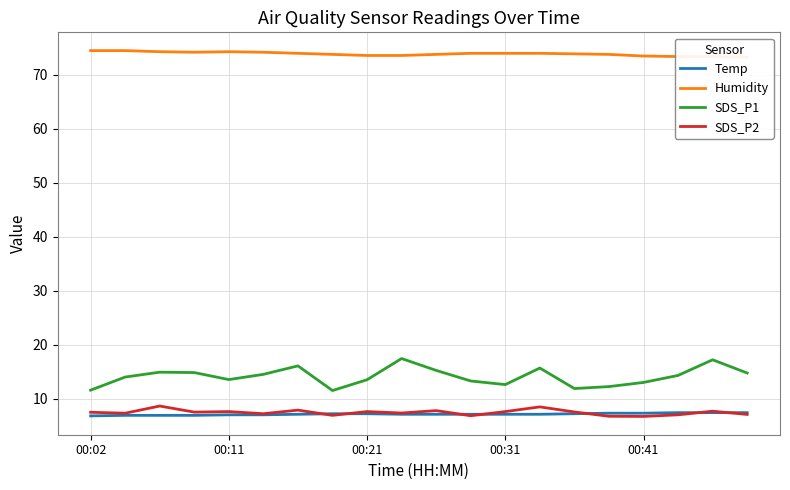

What is the value of the SDS_P1 point at the 4th from the left?

14.8